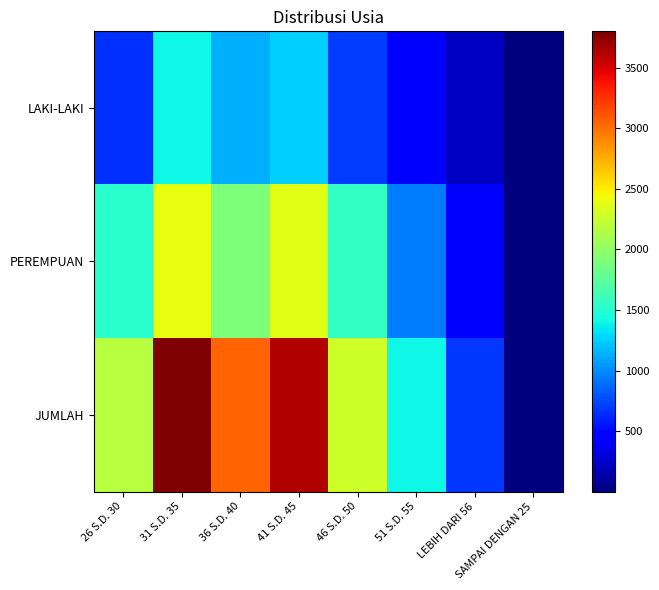

At LEBIH DARI 56, list the series in order from smallest to largest.

LAKI-LAKI, PEREMPUAN, JUMLAH